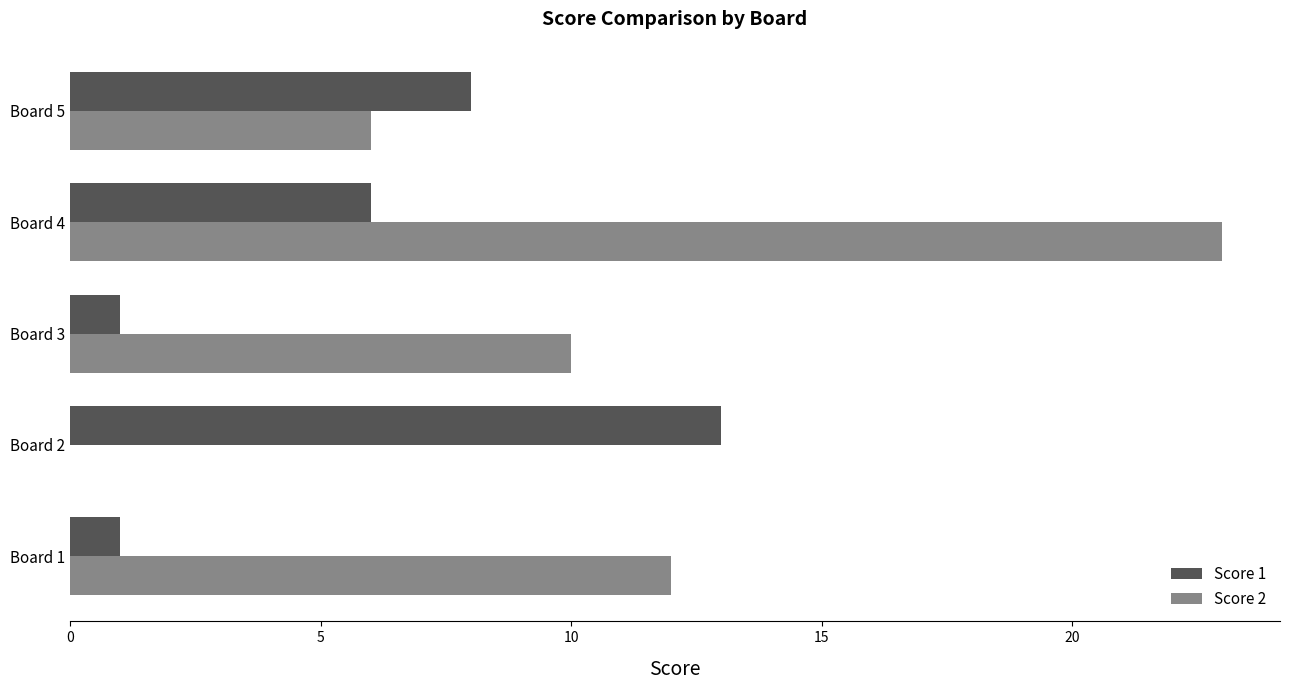

Is the value of Score 1 at Board 3 greater than the value of Score 2 at Board 2?

Yes